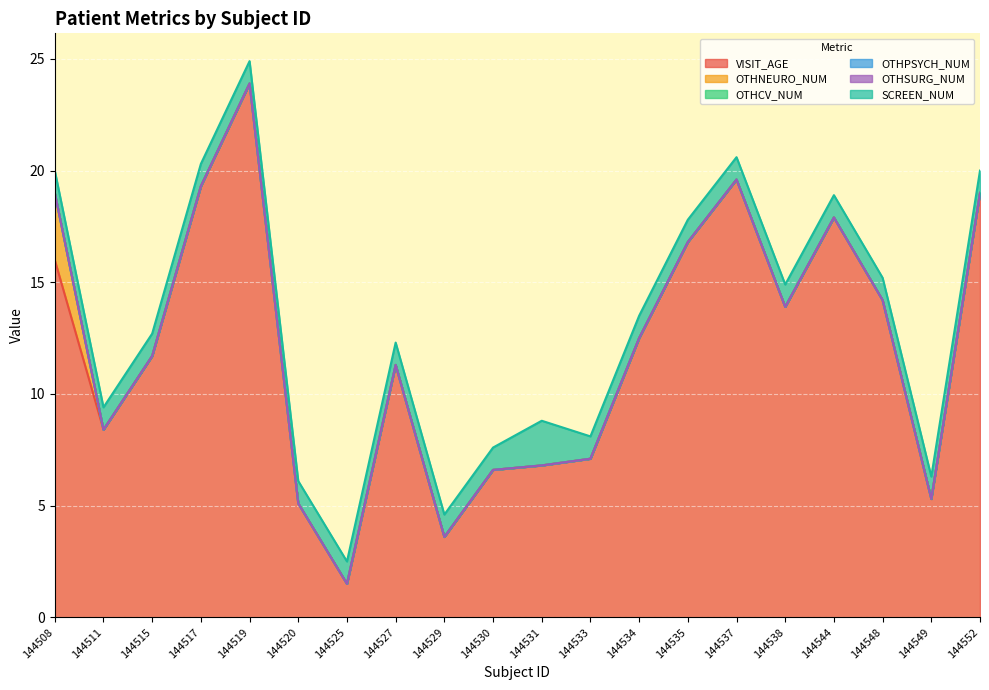

Does the chart display data point markers on the line(s)?

No